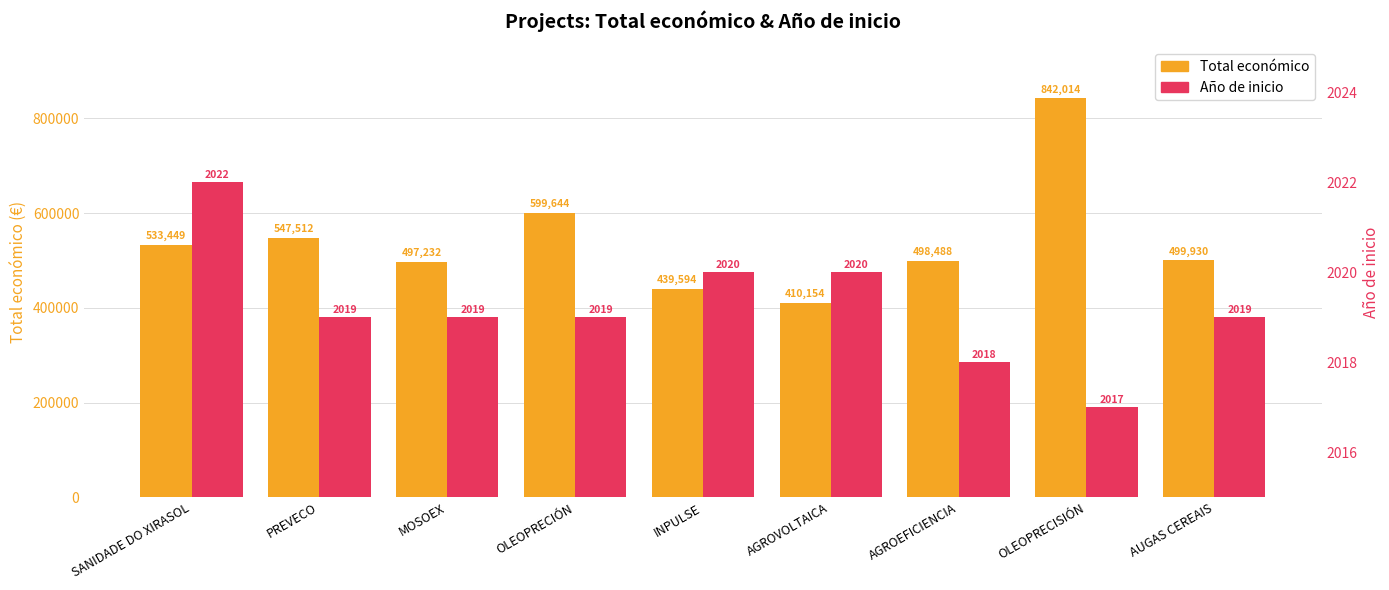

What is the total value across all series at MOSOEX?

499251